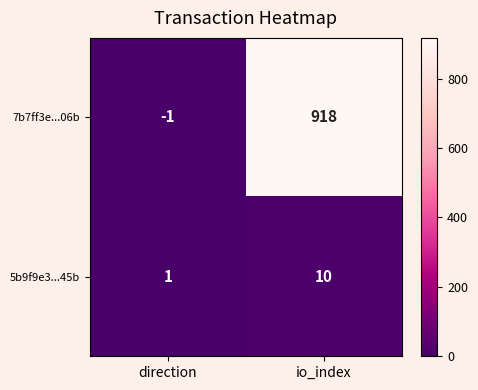

Reading left to right, extract all data points from this chart.

7b7ff3e...06b: direction=-1	io_index=918
5b9f9e3...45b: direction=1	io_index=10